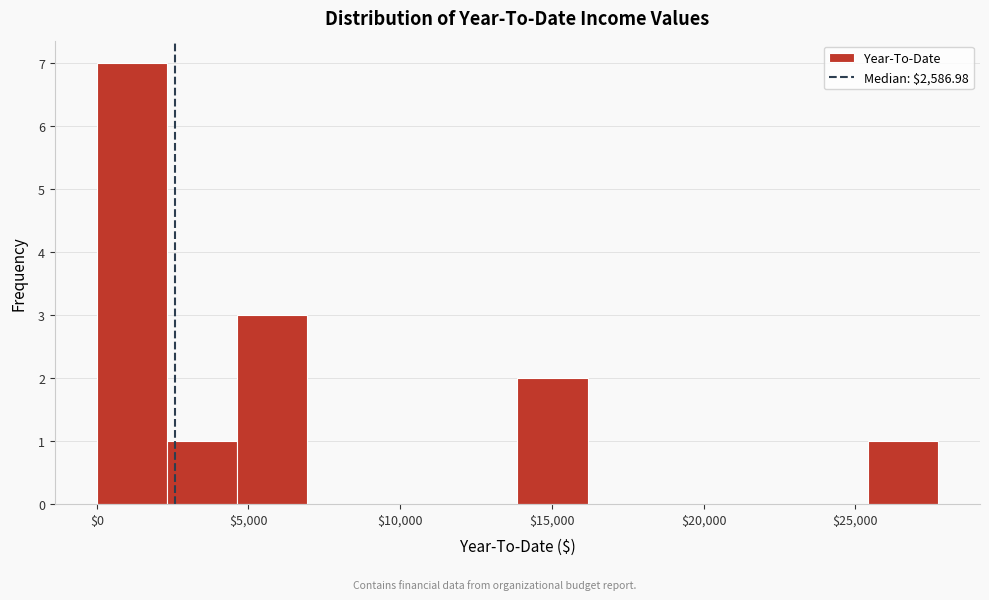

How tall is the bar that spans 4500 to 7000 on the x-axis? Neither the bar edges nor the heights are printed on the chart, so give them approximately, as read against the axes.

3